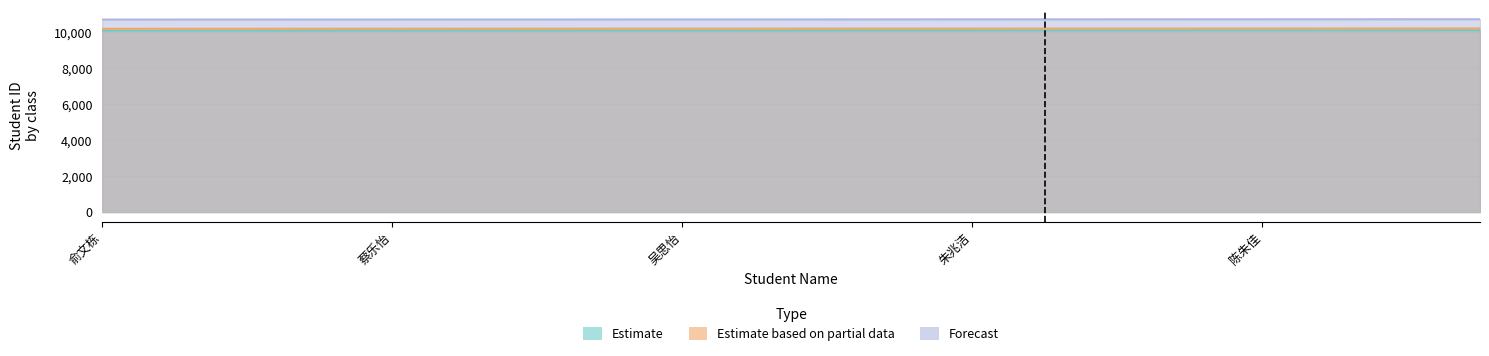

Where is Forecast nearest to the value 10724?

任嘉晟